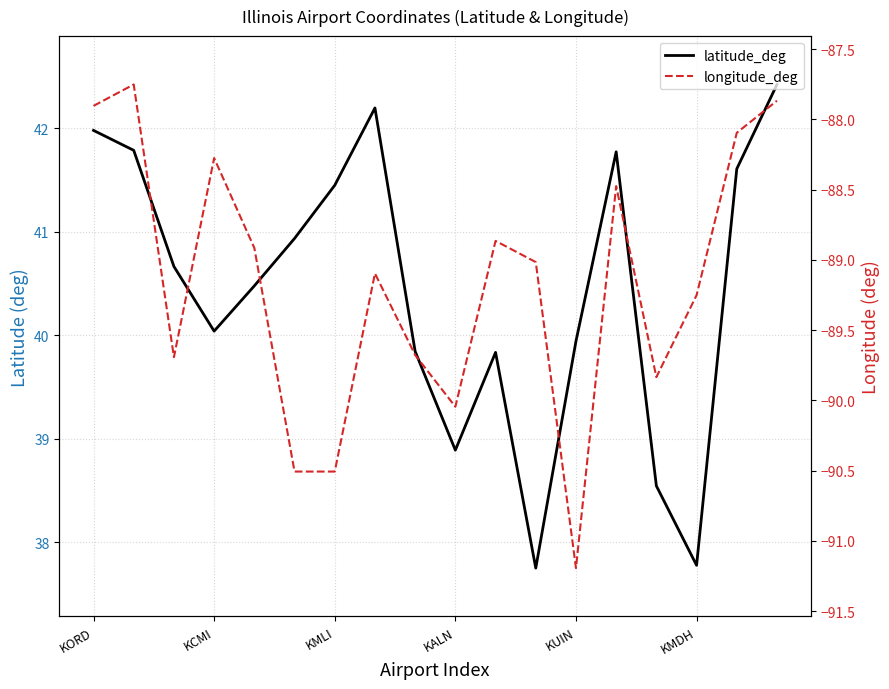

True or false: longitude_deg has a value of -20.7 at 13.

False